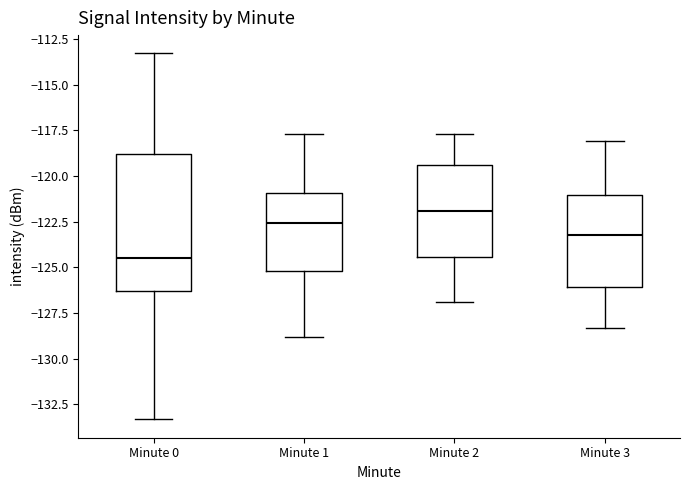

Reading left to right, transcribe this box plot: for each box, give where its median line is, the range the box spans, and where its two whiskers end, as read against the y-axis. The values are not printed on the chart, so give them approximately, as read against the axis.

Minute 0: median -124.5, box -126.5 to -119.0, whiskers -133.5 to -113.5
Minute 1: median -122.5, box -125.0 to -121.0, whiskers -129.0 to -117.5
Minute 2: median -122.0, box -124.5 to -119.5, whiskers -127.0 to -117.5
Minute 3: median -123.0, box -126.0 to -121.0, whiskers -128.5 to -118.0